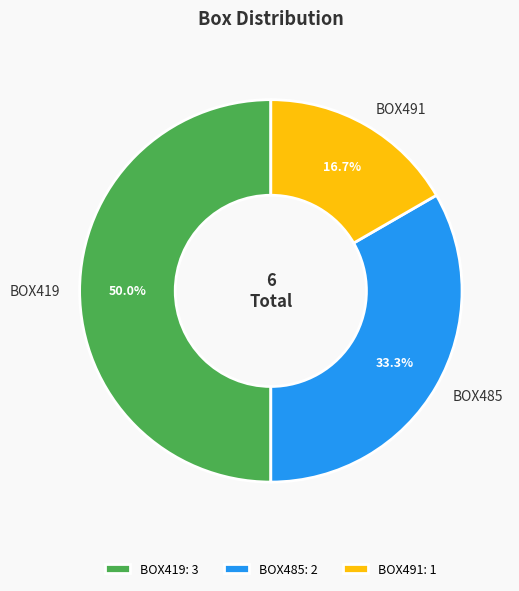

Is it true that BOX485 is 23% of the pie?

False